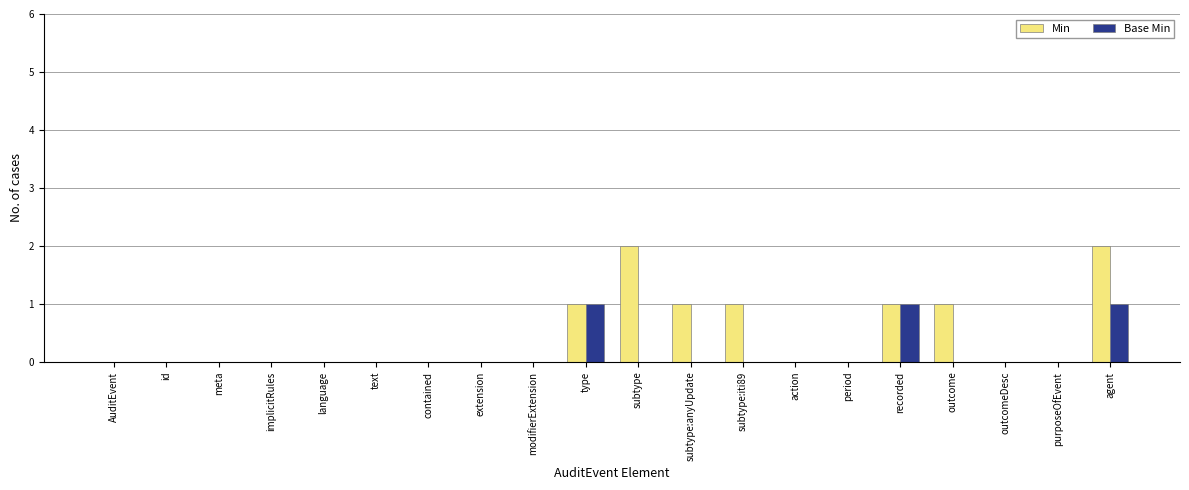

What is the maximum value shown in the chart?

2